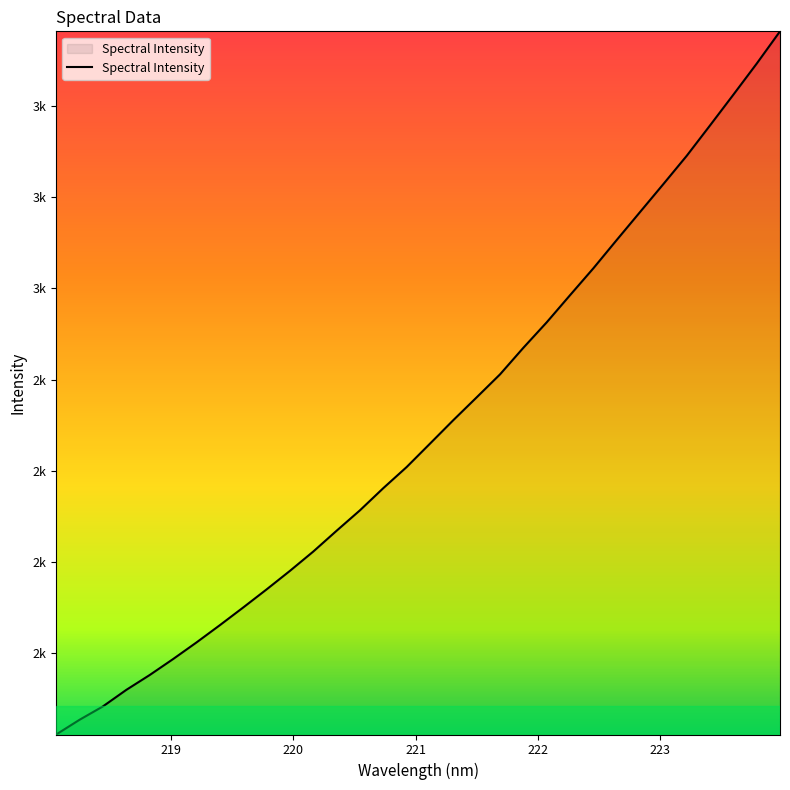

Is this an area chart (filled region under the line)?

Yes